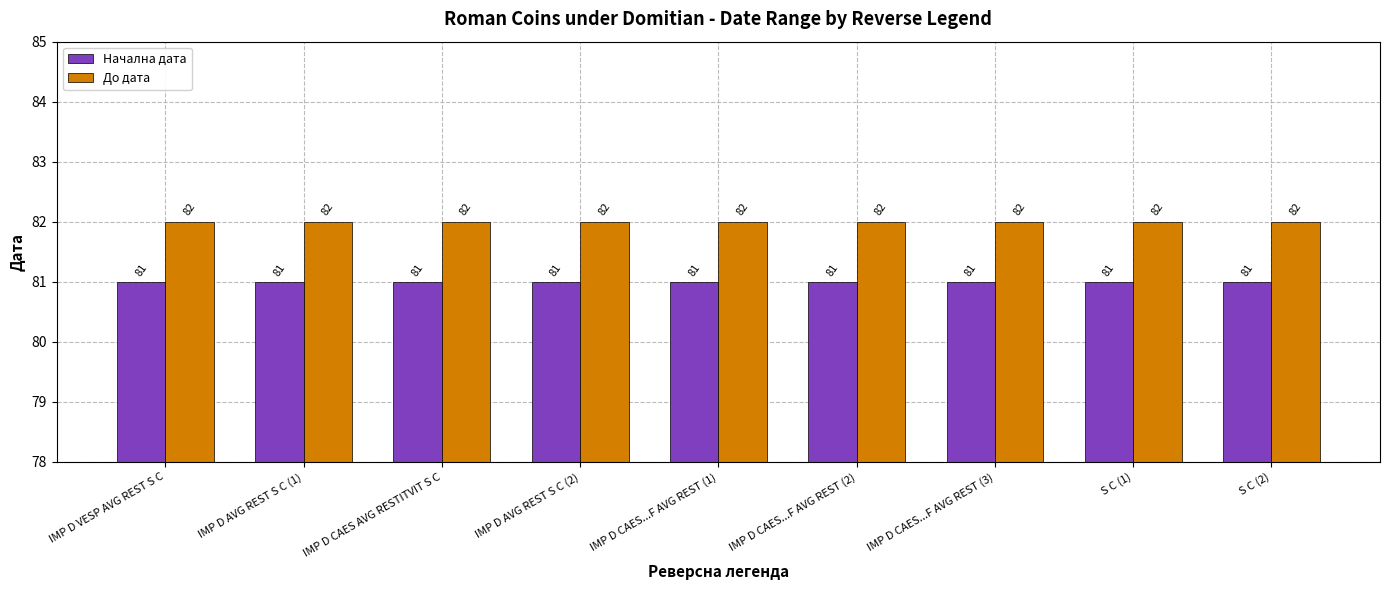

The До дата series shows 43 at IMP D CAES...F AVG REST (2). True or false?

False